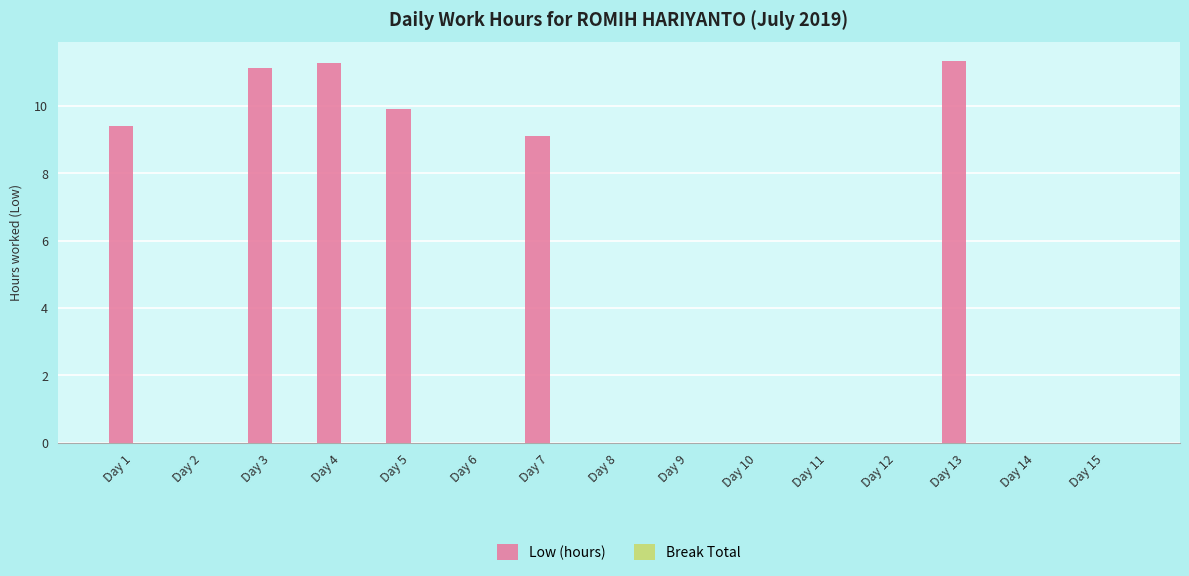

What is the maximum value shown in the chart?

11.3